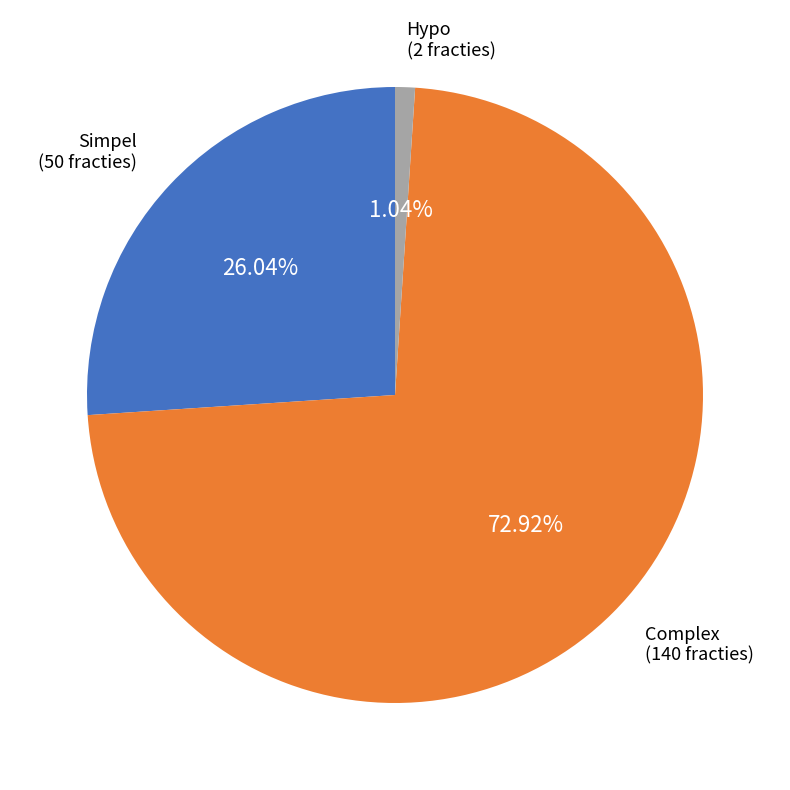

Does any single category account for the majority?

Yes